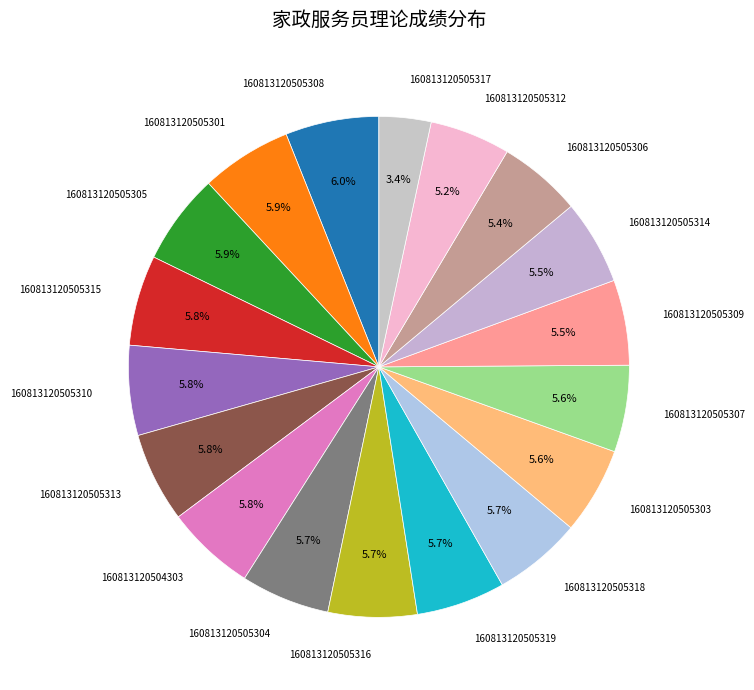

Count the number of slices in the pie.

18